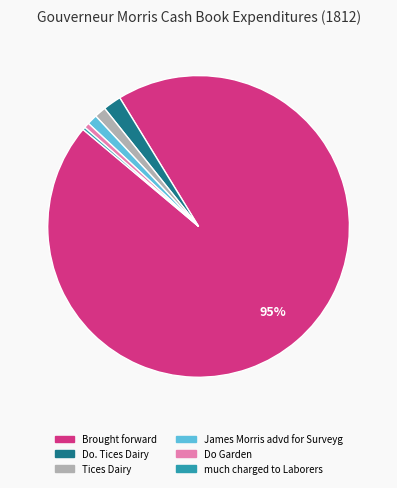

Between Tices Dairy and Do. Tices Dairy, which is larger?

Do. Tices Dairy